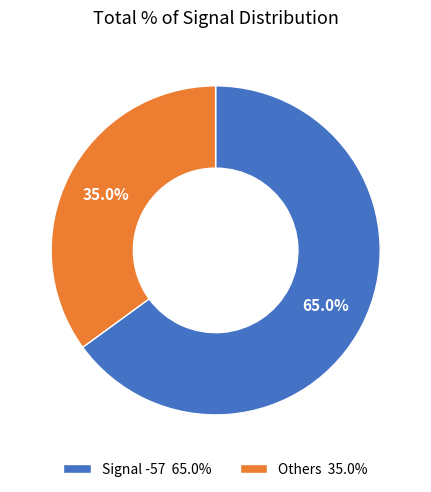

How much of the chart is everything except Others 35.0%?

65.0%